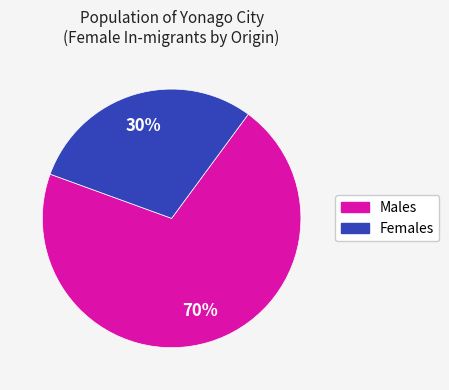

Does any single category account for the majority?

Yes